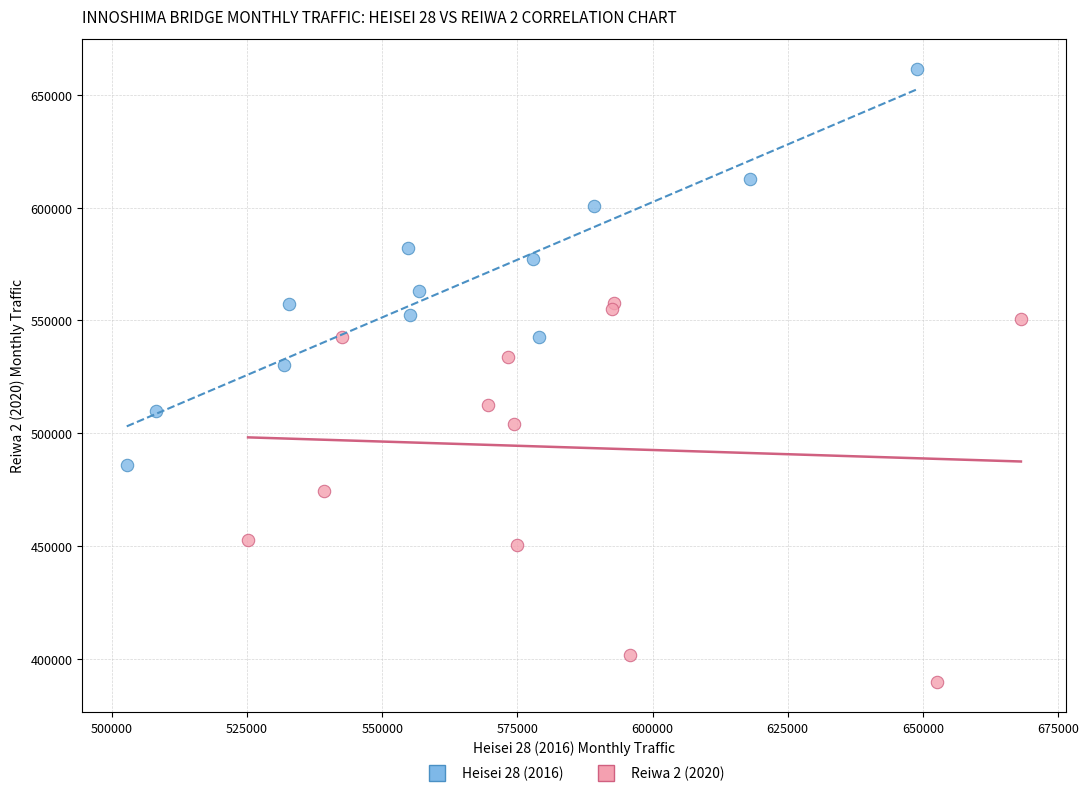

Which series contains the lowest Y value?

Reiwa 2 (2020)